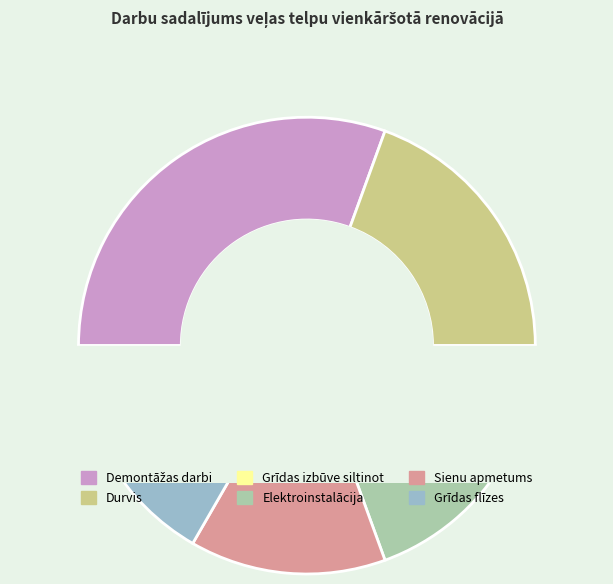

Count the number of slices in the pie.

6